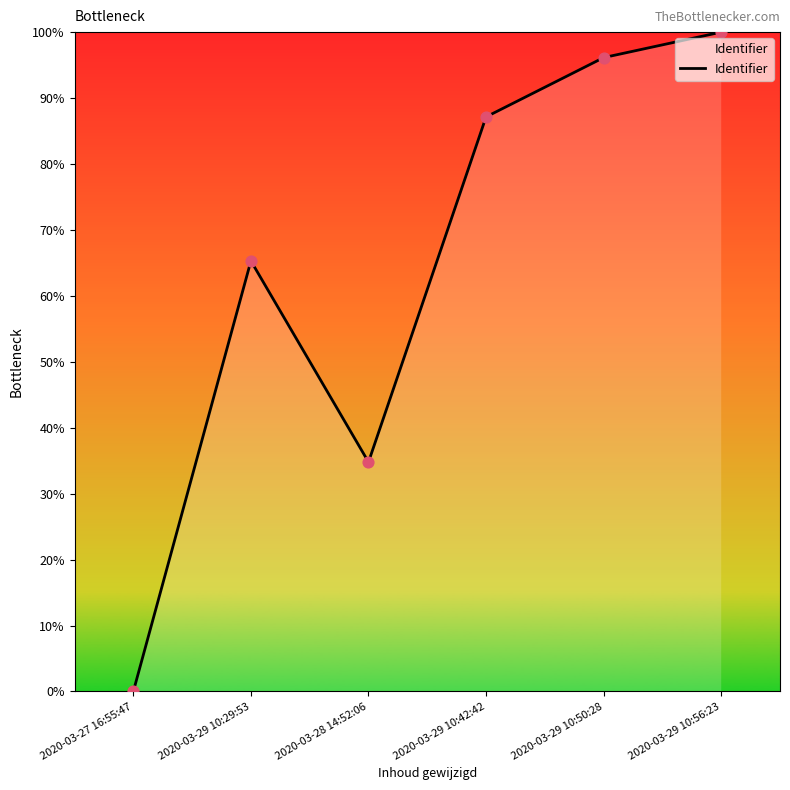

What is the ratio of the value at 2020-03-29 10:50:28 to the value at 2020-03-29 10:56:23?

1.0